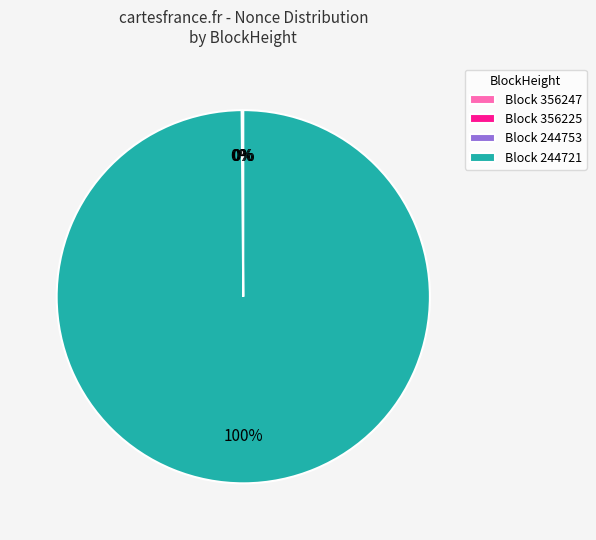

Does 244721 account for over 50% of the chart?

Yes